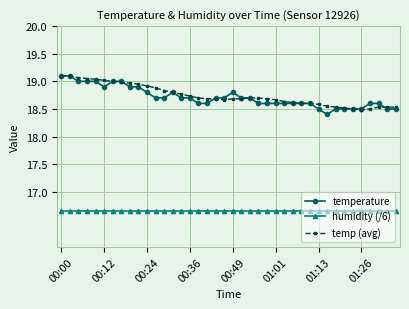

At how many categories does at least one series exceed 17?

40